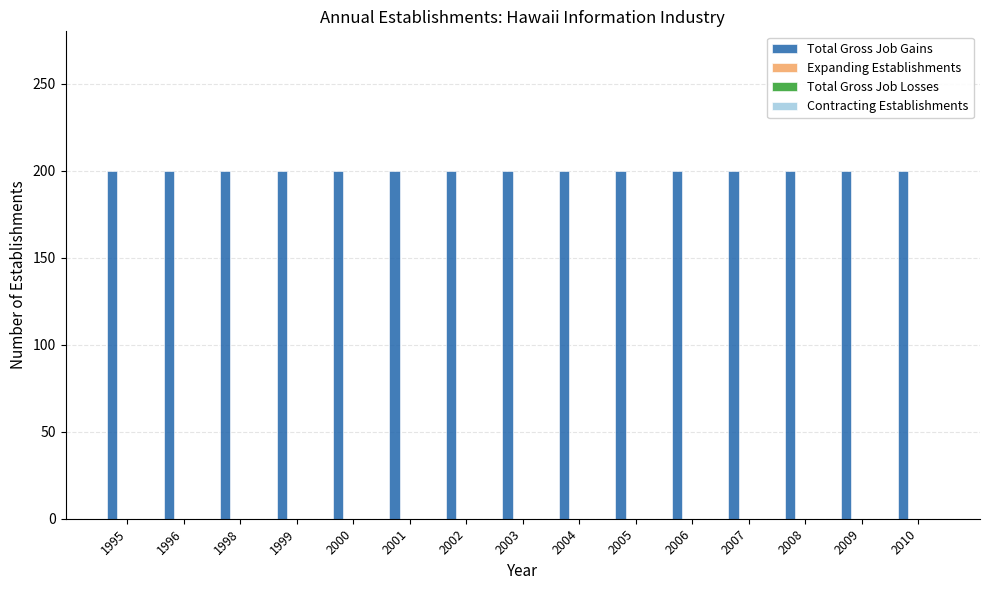

Which series changed the most between 2008 and 2010?

Total Gross Job Gains